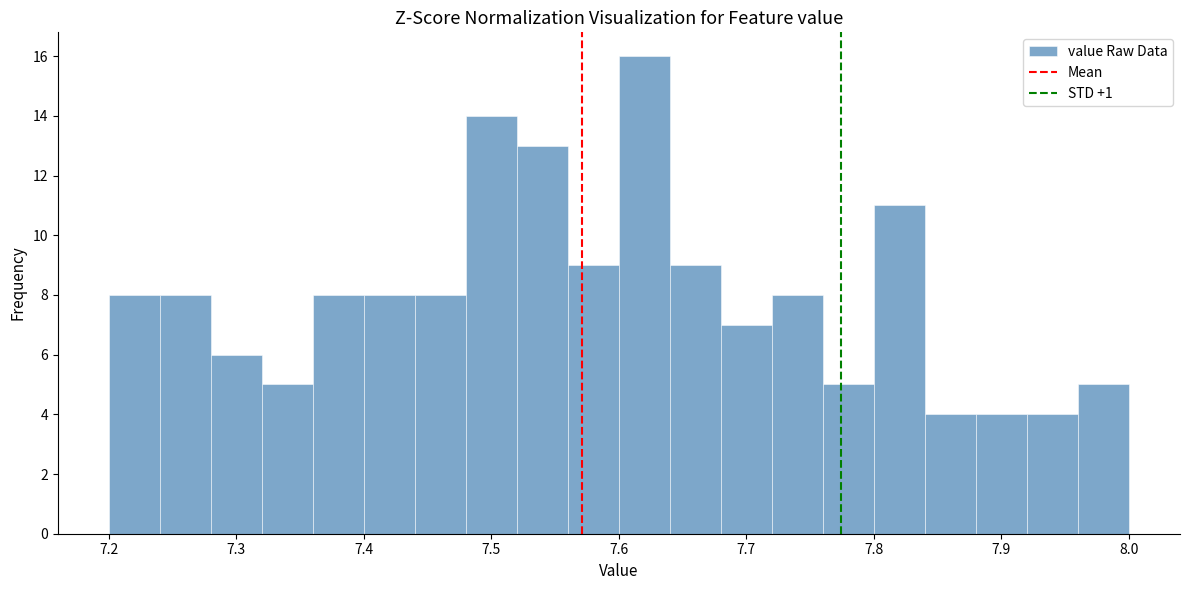

Reading left to right, transcribe this chart: for each bar, give the range it covers on the x-axis and its height. The values are not printed on the chart, so give them approximately, as read against the axis.

7.20 to 7.24: 8
7.24 to 7.28: 8
7.28 to 7.32: 6
7.32 to 7.36: 5
7.36 to 7.40: 8
7.40 to 7.44: 8
7.44 to 7.48: 8
7.48 to 7.52: 14
7.52 to 7.56: 13
7.56 to 7.60: 9
7.60 to 7.64: 16
7.64 to 7.68: 9
7.68 to 7.72: 7
7.72 to 7.76: 8
7.76 to 7.80: 5
7.80 to 7.84: 11
7.84 to 7.88: 4
7.88 to 7.92: 4
7.92 to 7.96: 4
7.96 to 8.00: 5